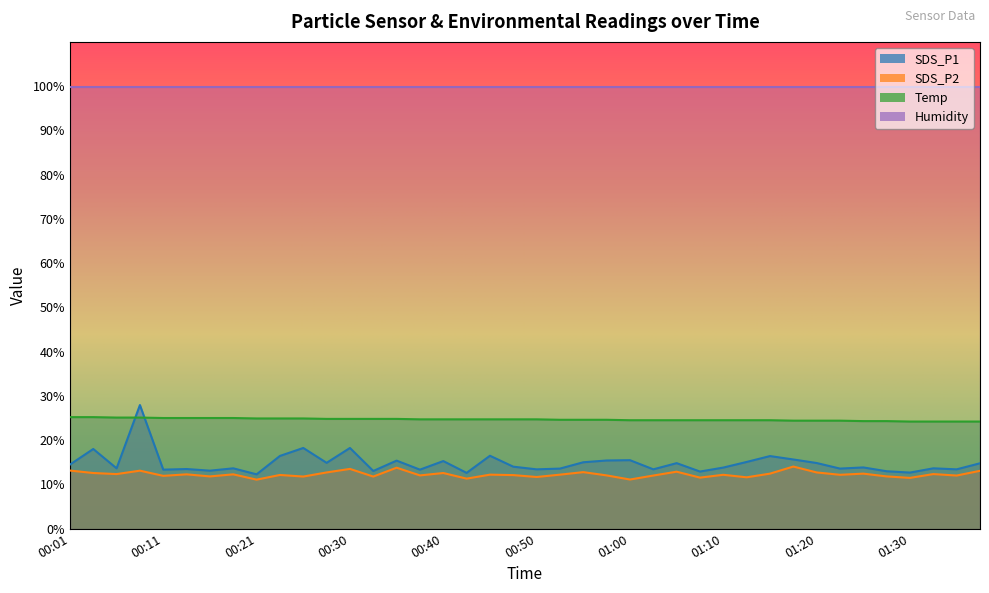

Is the value of Temp at 01:00 greater than the value of SDS_P2 at 00:18?

Yes